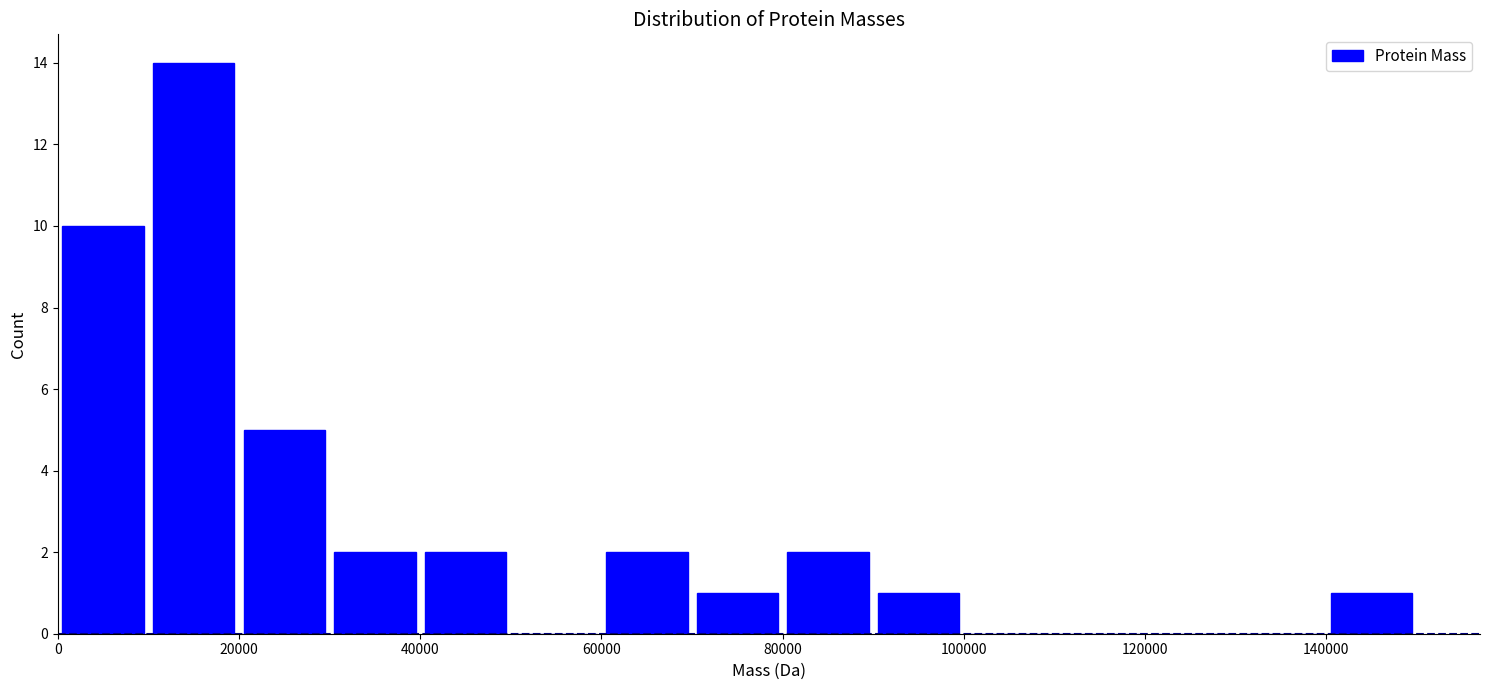

Reading left to right, list every bar in this chart as the range it spans on the x-axis followed by its height. The values are not printed on the chart, so give them approximately, as read against the axis.

0 to 10000: 10
10000 to 20000: 14
20000 to 30000: 5
30000 to 40000: 2
40000 to 50000: 2
50000 to 60000: 0
60000 to 70000: 2
70000 to 80000: 1
80000 to 90000: 2
90000 to 100000: 1
100000 to 110000: 0
110000 to 120000: 0
120000 to 130000: 0
130000 to 140000: 0
140000 to 150000: 1